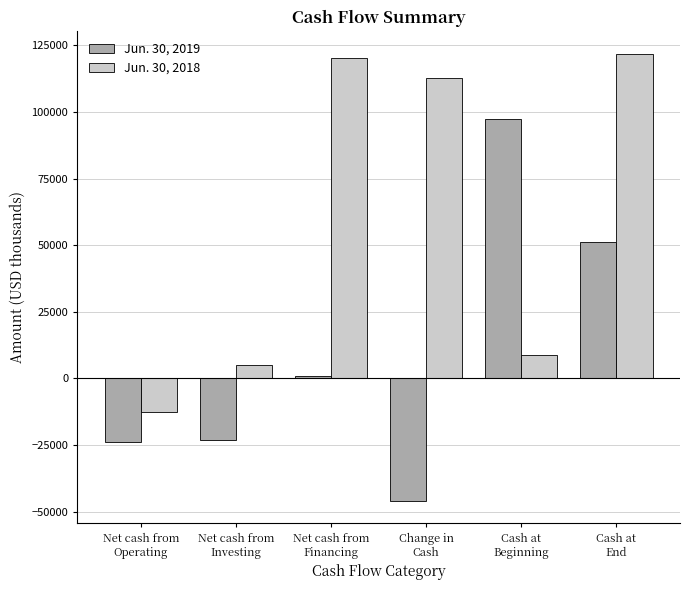

What position from the left is Net cash from
Operating?

1